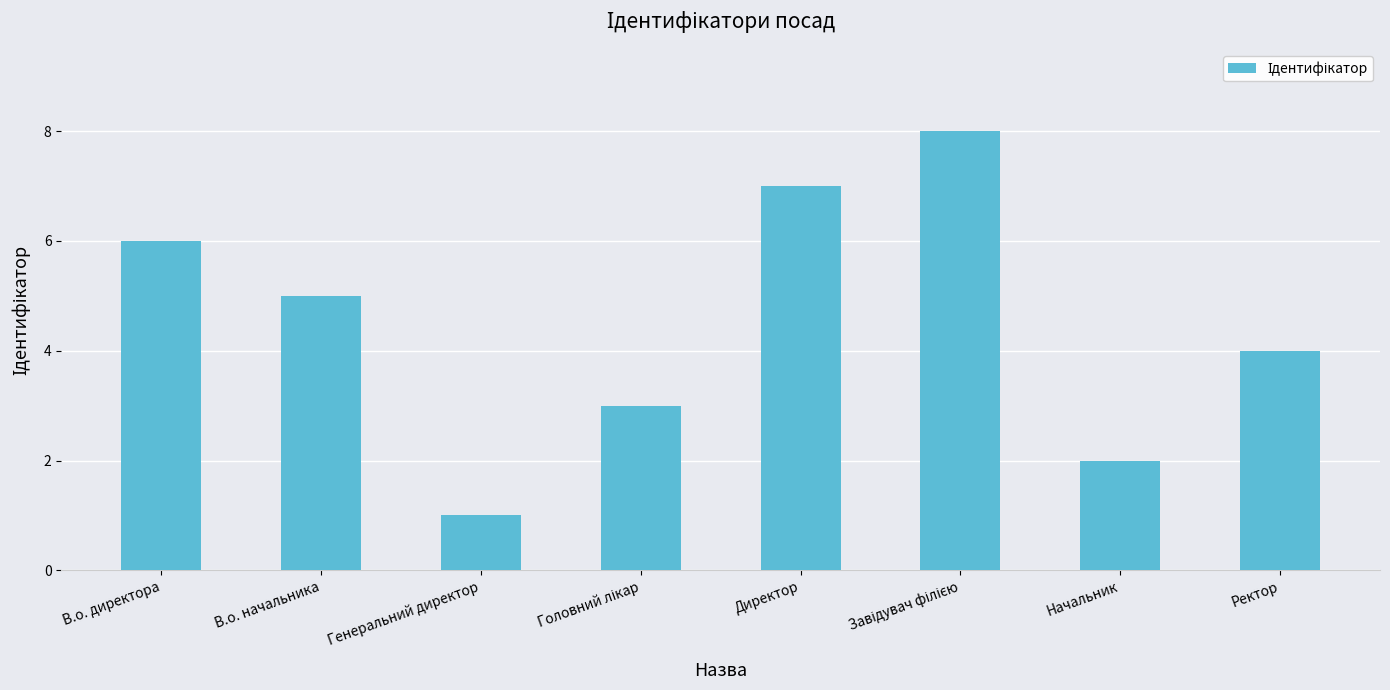

At which label is the value closest to 4?

Ректор